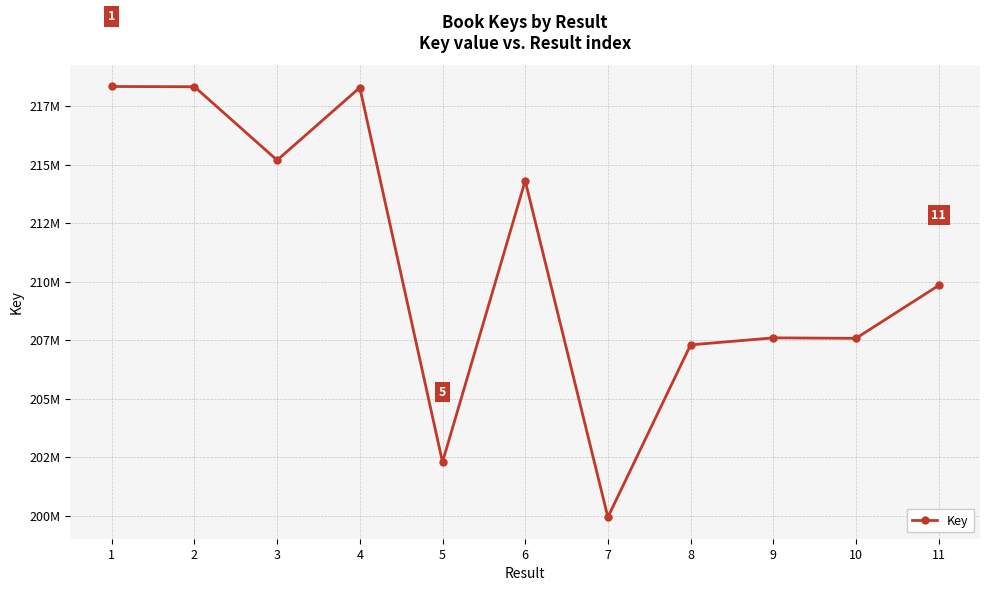

True or false: the data shows 126224835 at 4.

False